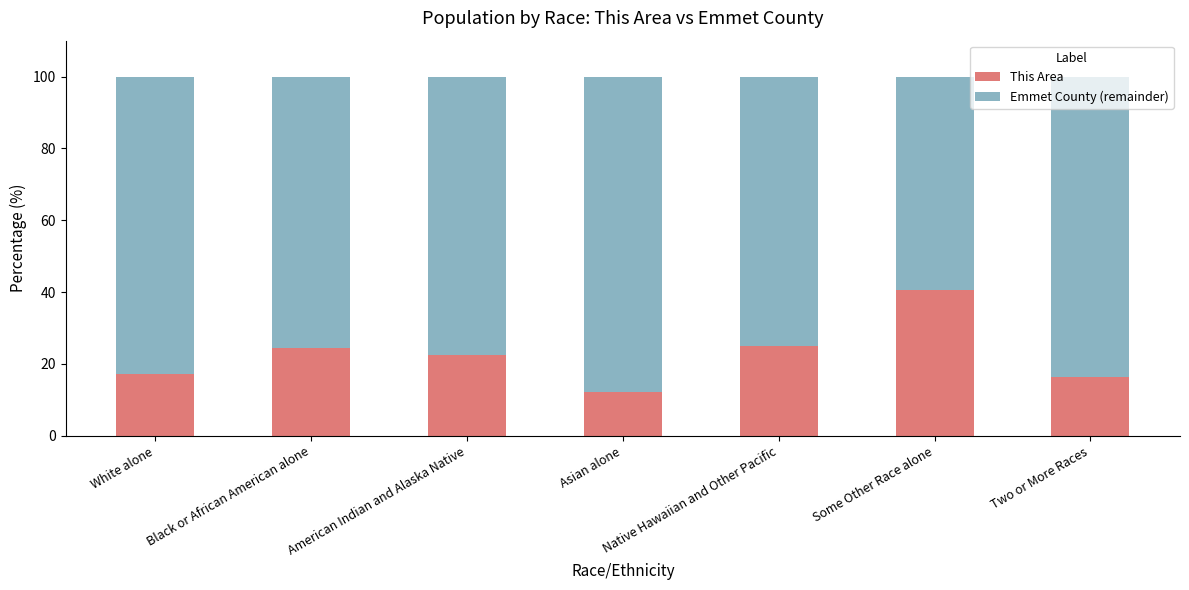

True or false: This Area has a value of 24.3 at White alone.

False